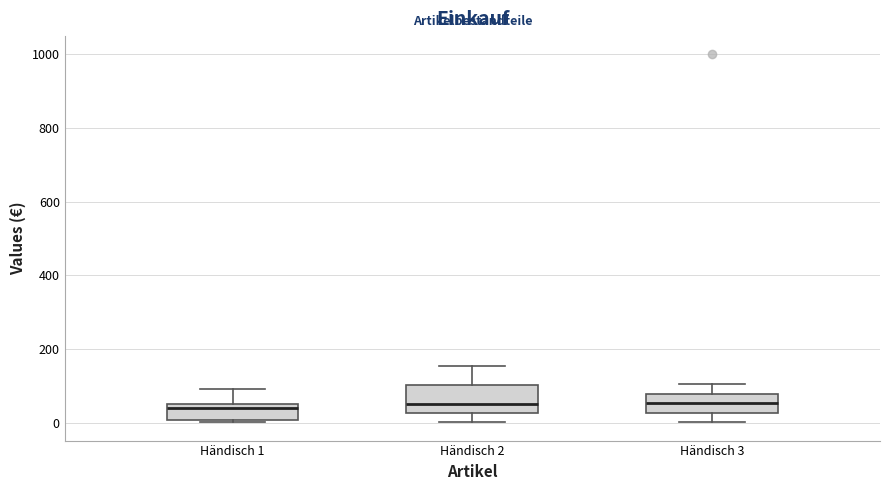

Reading left to right, read every box against the y-axis: the position of its median line, the range the box covers, and the ends of its whiskers. The values are not printed on the chart, so give them approximately, as read against the axis.

Händisch 1: median 40, box 0 to 60, whiskers 0 to 100
Händisch 2: median 60, box 20 to 100, whiskers 0 to 160
Händisch 3: median 60, box 20 to 80, whiskers 0 to 100